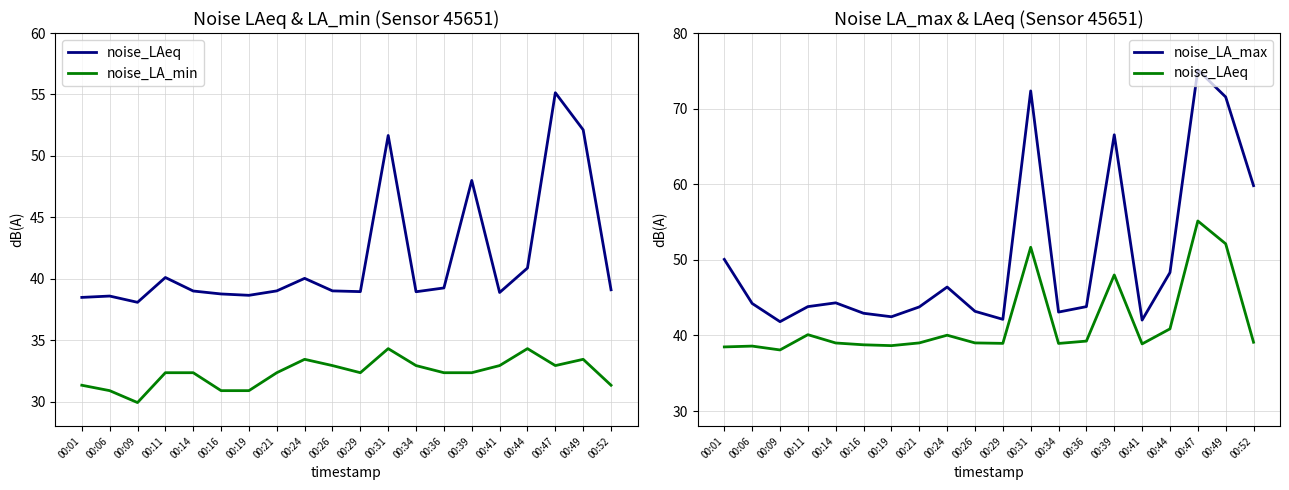

What is the sum of the noise_LA_max values at 00:31 and 00:49?

143.9